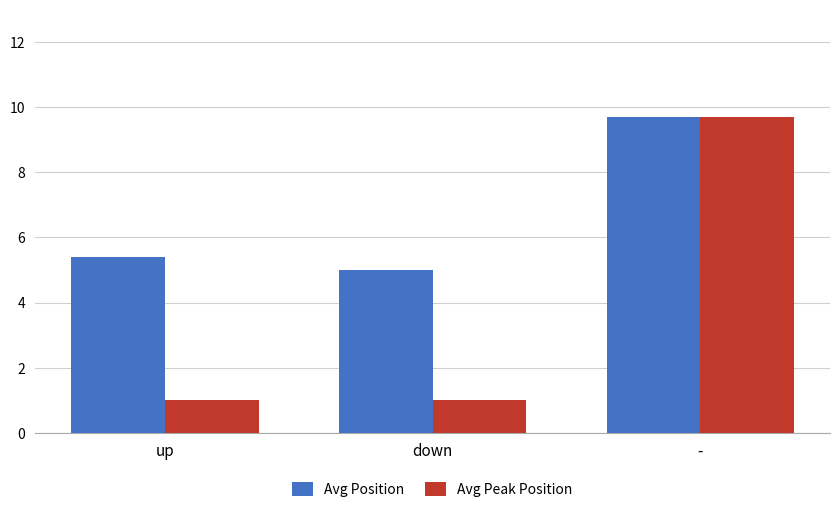

Which series has the largest range (max minus min)?

Avg Peak Position